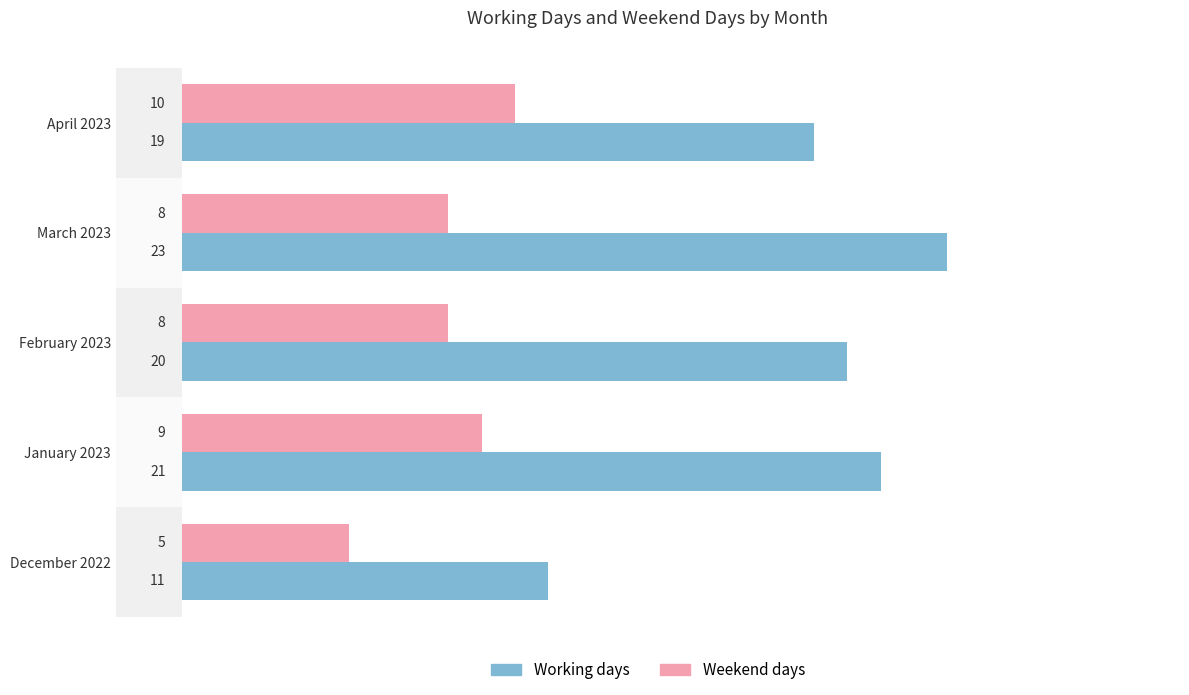

What is the average value of the Working days series?

19